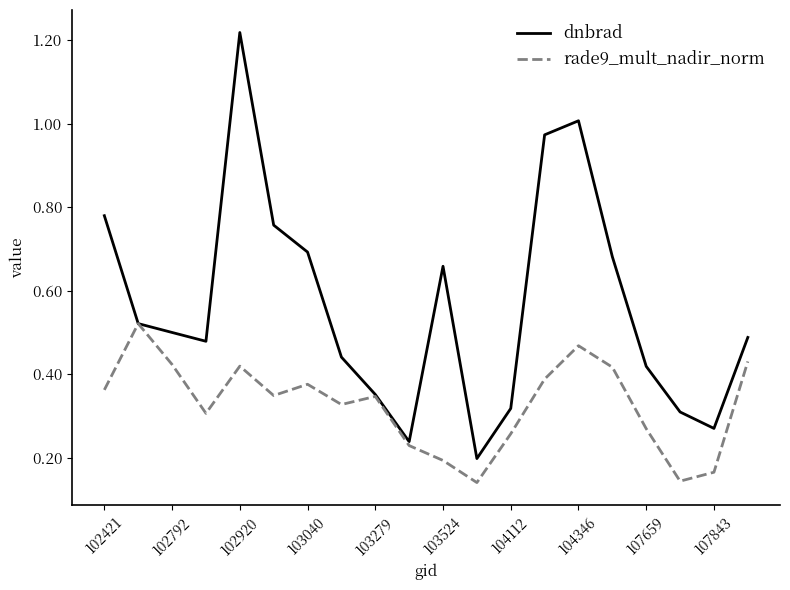

Rank the series by their maximum value, from highest to lowest.

dnbrad, rade9_mult_nadir_norm